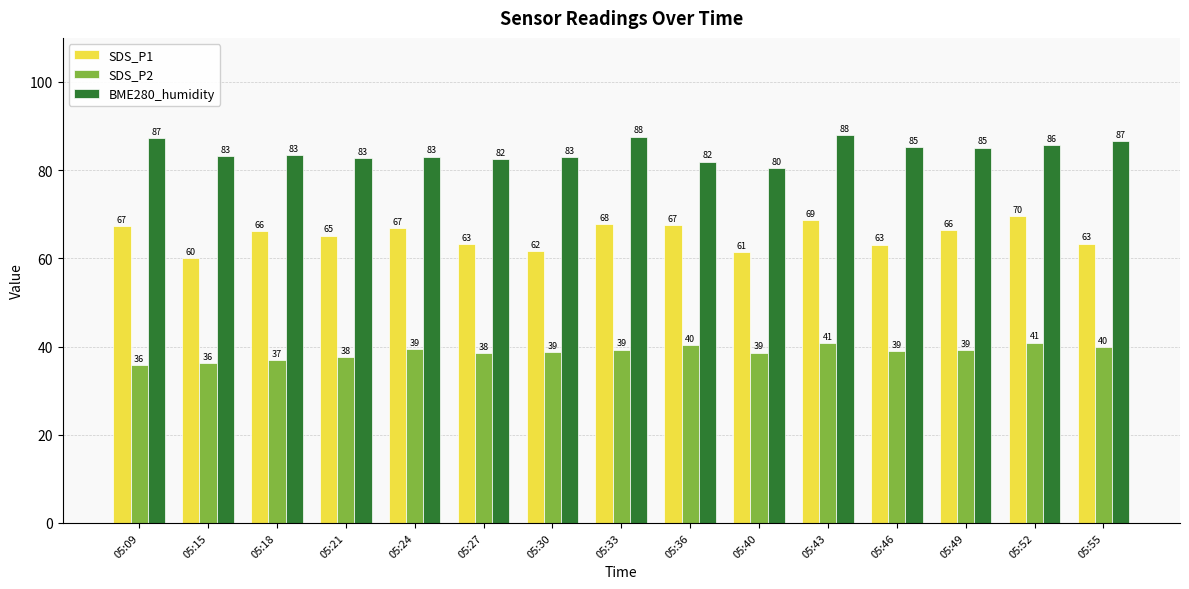

Which series changed the most between 05:43 and 05:52?

BME280_humidity